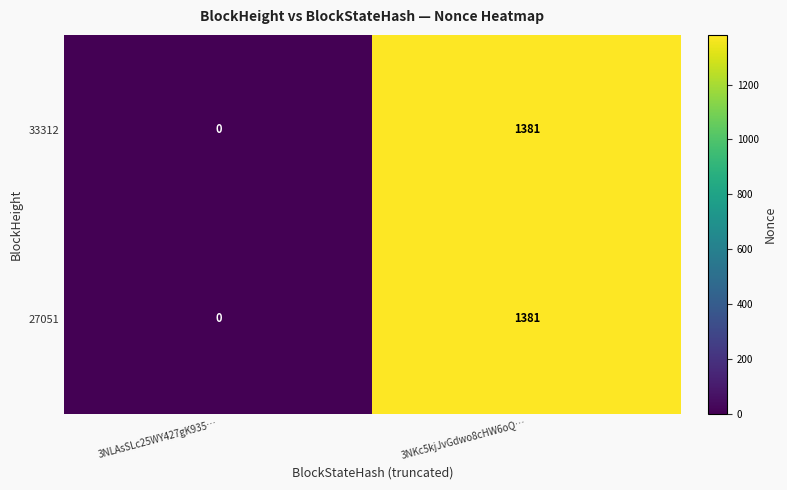

List the labels in order of 27051 value, smallest first.

3NLAsSLc25WY427gK935…, 3NKc5kjJvGdwo8cHW6oQ…